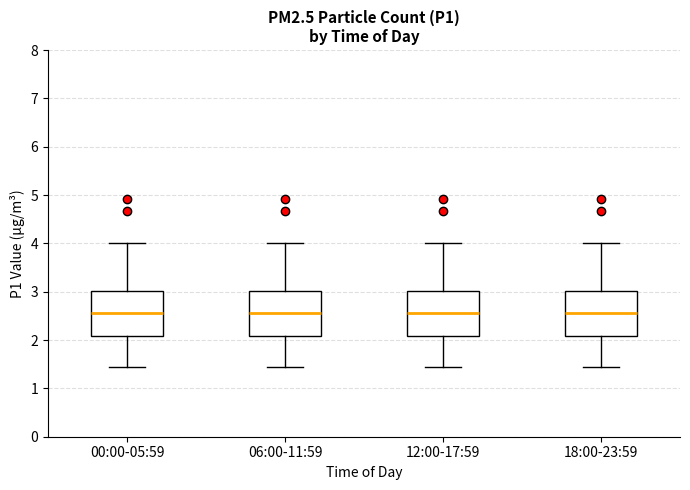

Reading left to right, transcribe this box plot: for each box, give where its median line is, the range the box spans, and where its two whiskers end, as read against the y-axis. The values are not printed on the chart, so give them approximately, as read against the axis.

00:00-05:59: median 2.6, box 2.1 to 3.0, whiskers 1.5 to 4.0
06:00-11:59: median 2.6, box 2.1 to 3.0, whiskers 1.5 to 4.0
12:00-17:59: median 2.6, box 2.1 to 3.0, whiskers 1.5 to 4.0
18:00-23:59: median 2.6, box 2.1 to 3.0, whiskers 1.5 to 4.0